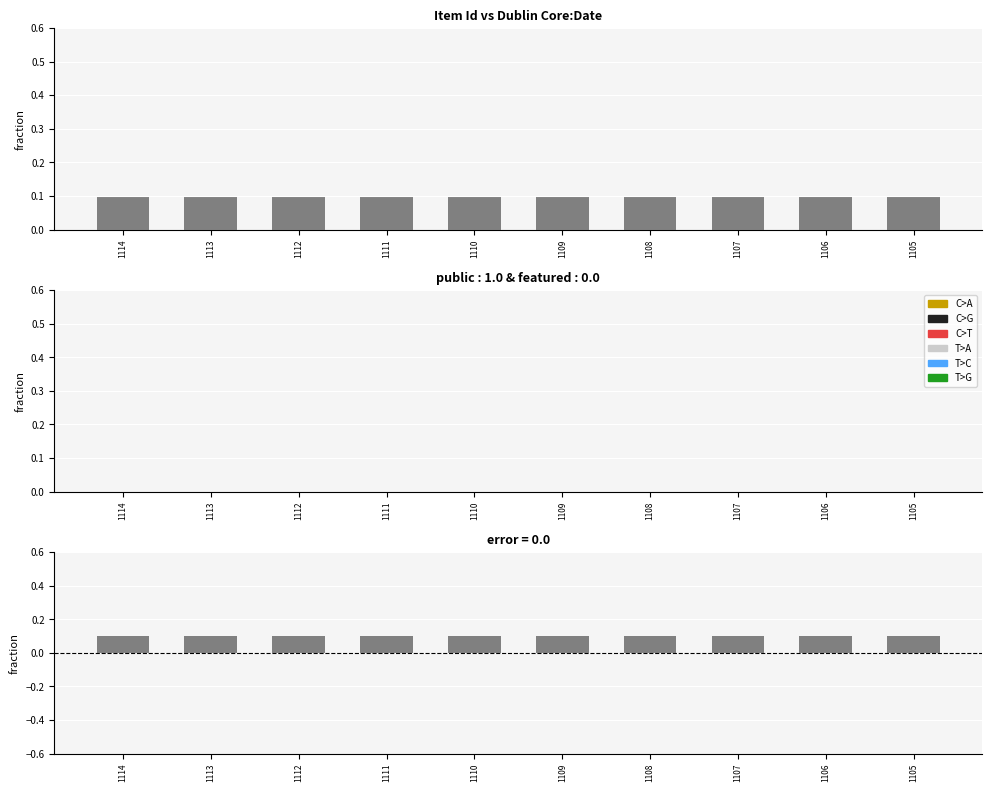

Rank the series at 1112 from lowest to highest value.

featured, public, difference